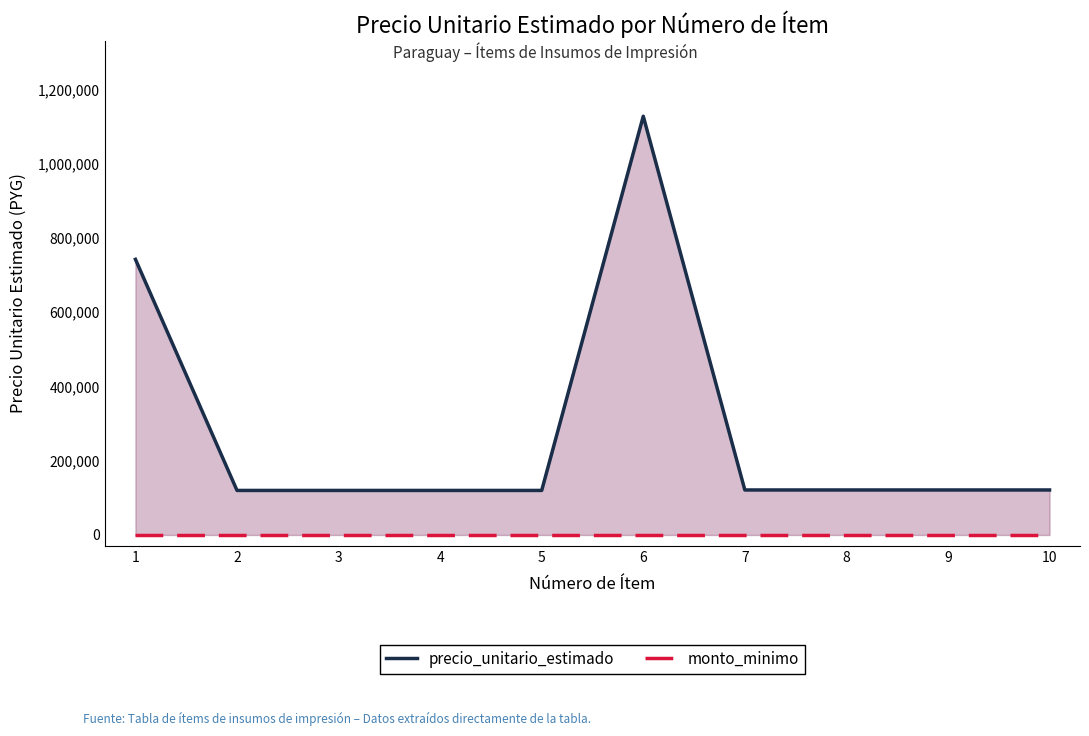

What is the sum of the precio_unitario_estimado values at 9 and 8?

242500